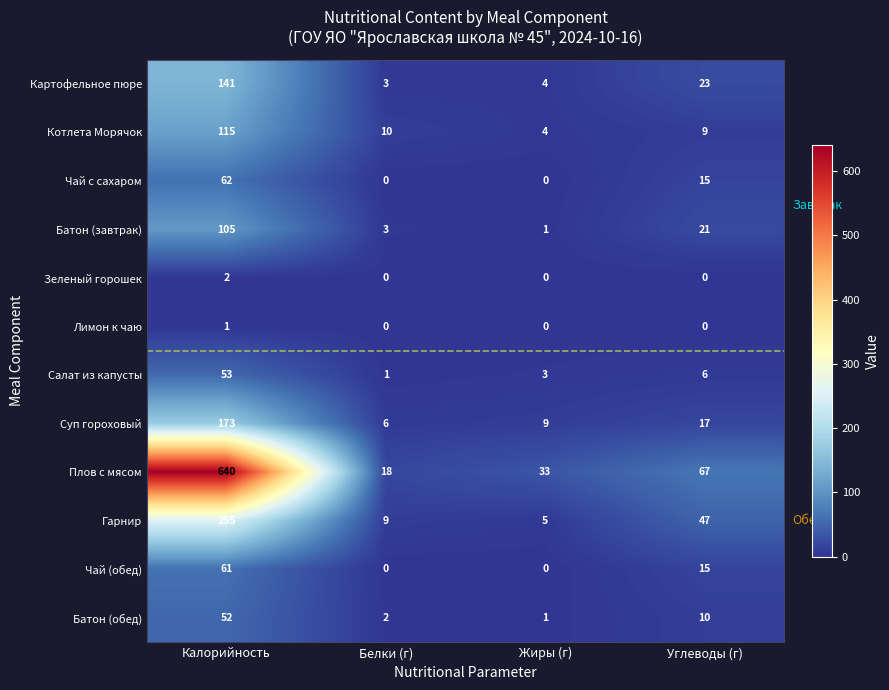

At which label does Чай (обед) reach its peak?

Калорийность